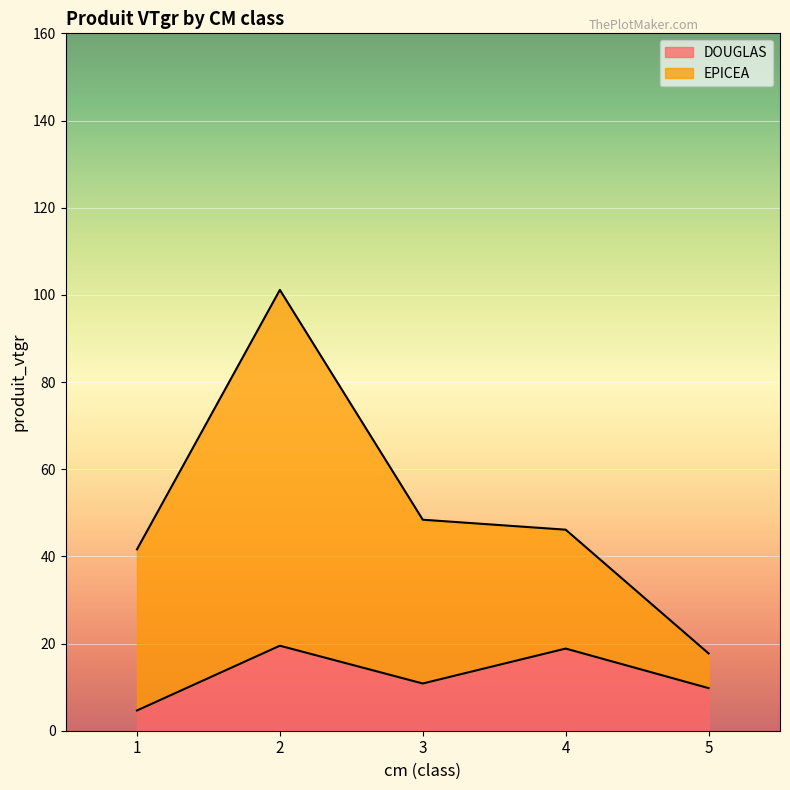

Which category has the lowest value across all series?

1